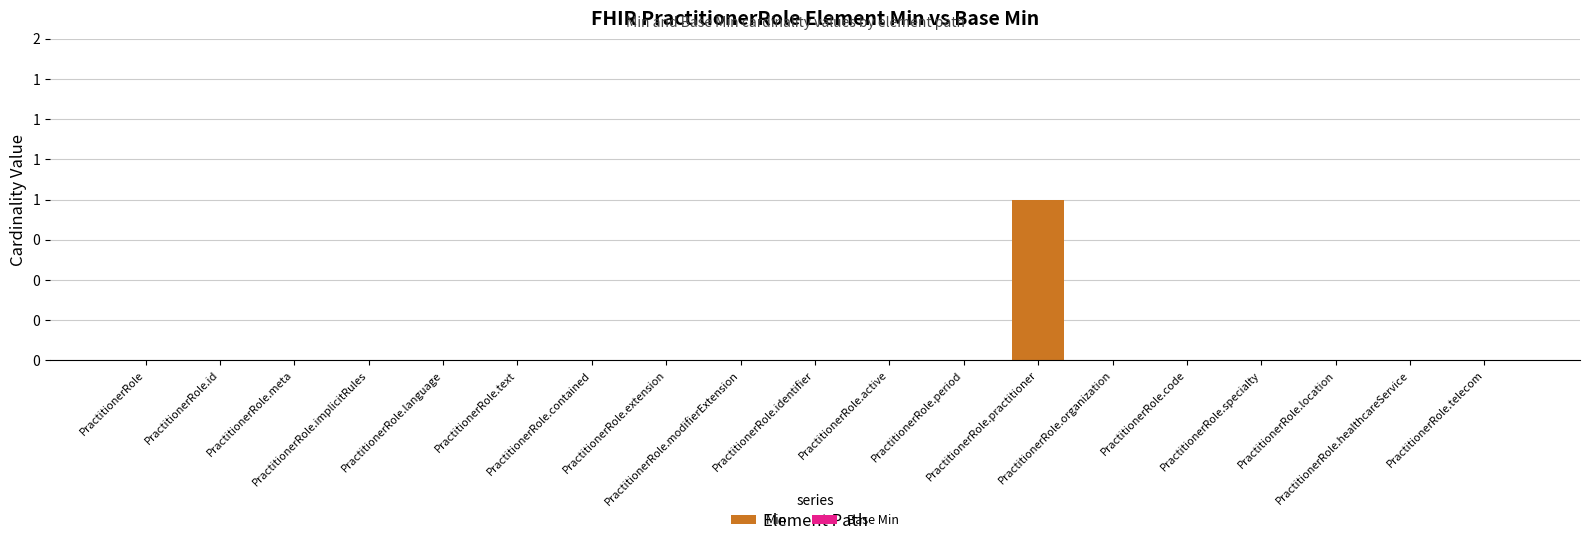

Are the bars horizontal?

No